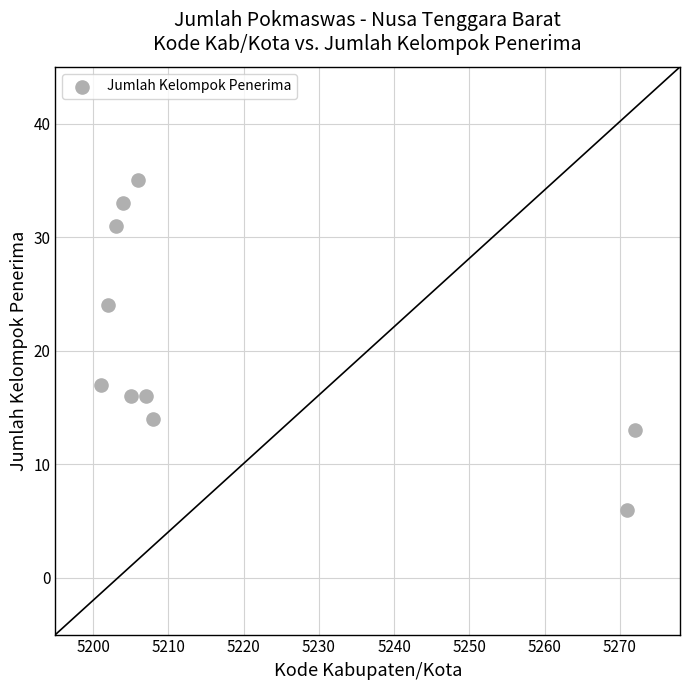

What is the range of X values (max minus min)?

71